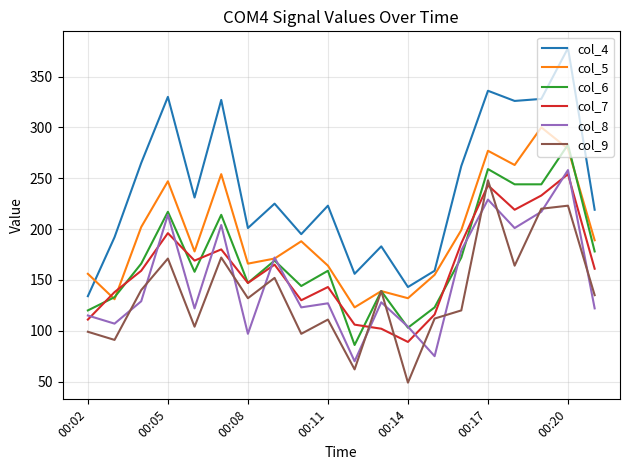

What is the lowest value of the col_5 series?

123